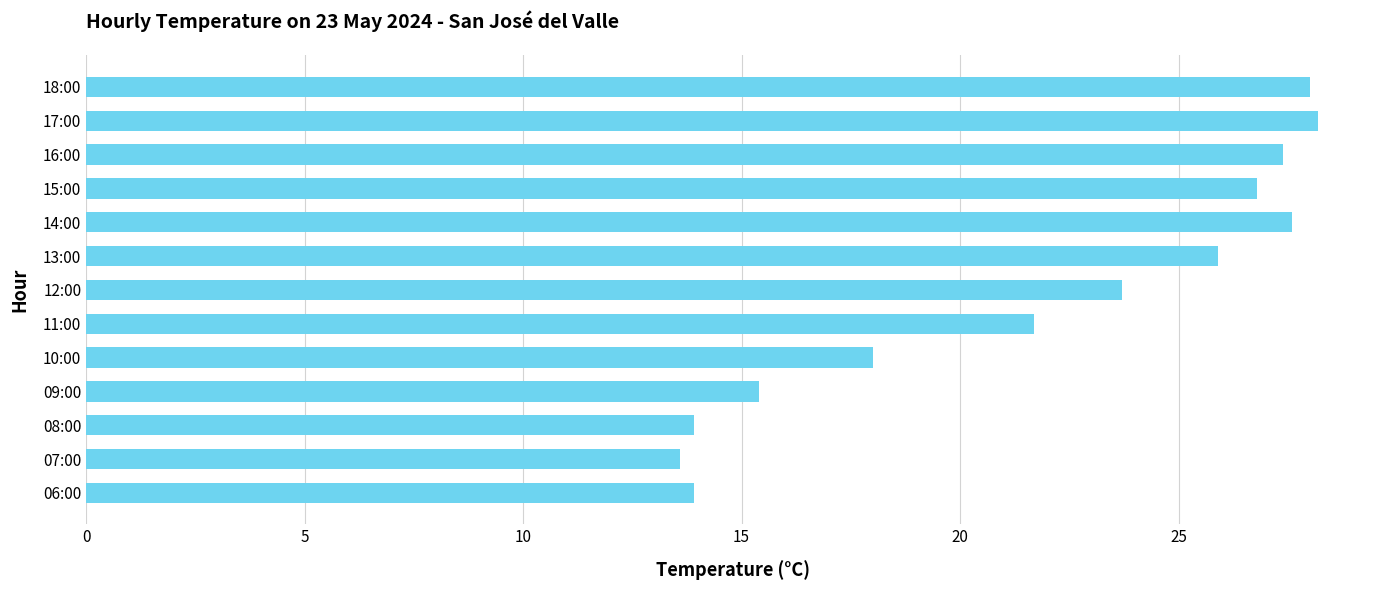

Does the chart contain stacked bars?

No